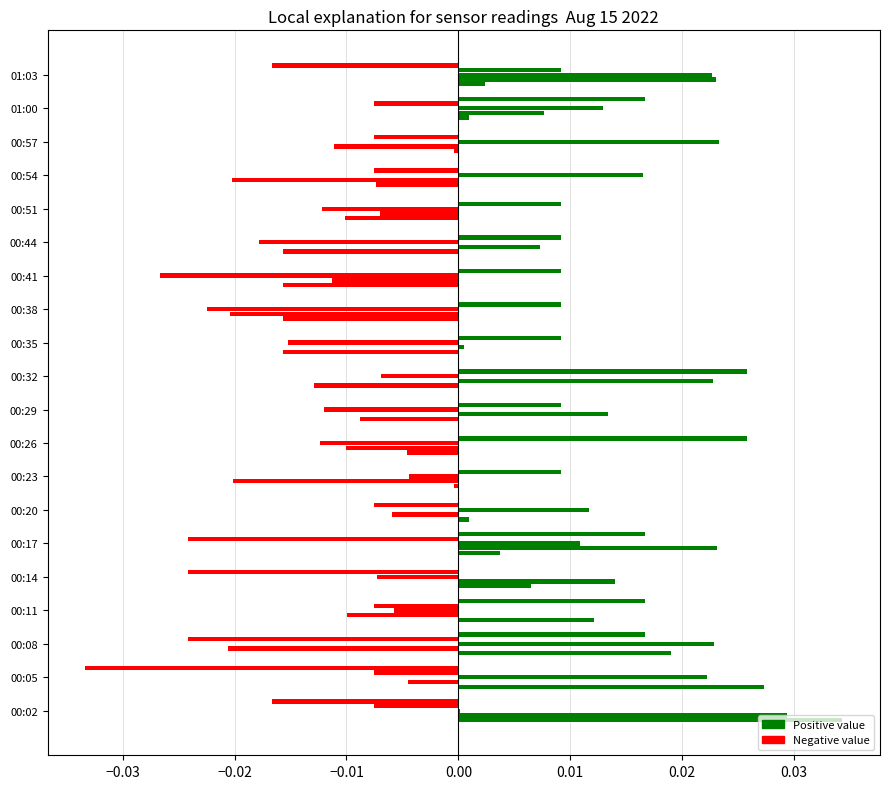

How many data points does each series have?

20